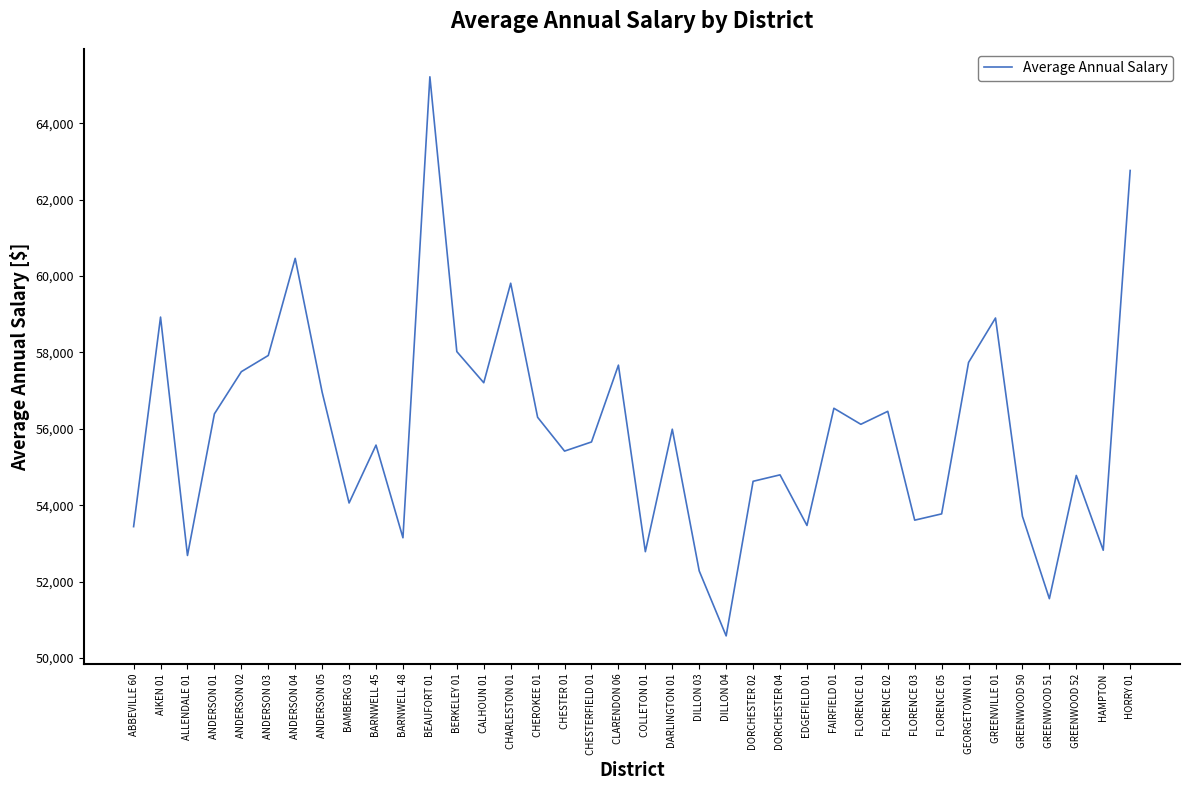

What is the change in value from ABBEVILLE 60 to CHEROKEE 01?

+2863.0